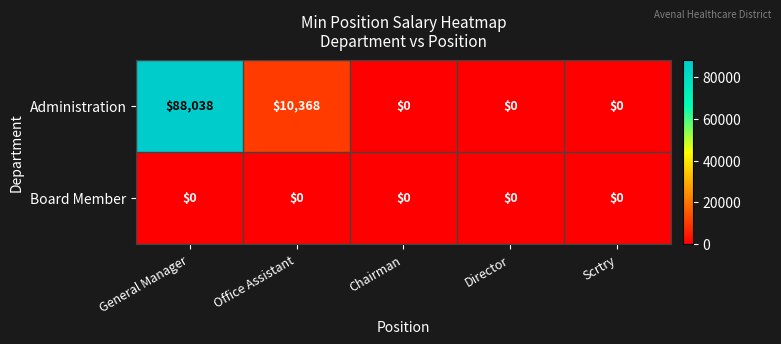

The value of Administration at General Manager is 88038. True or false?

True